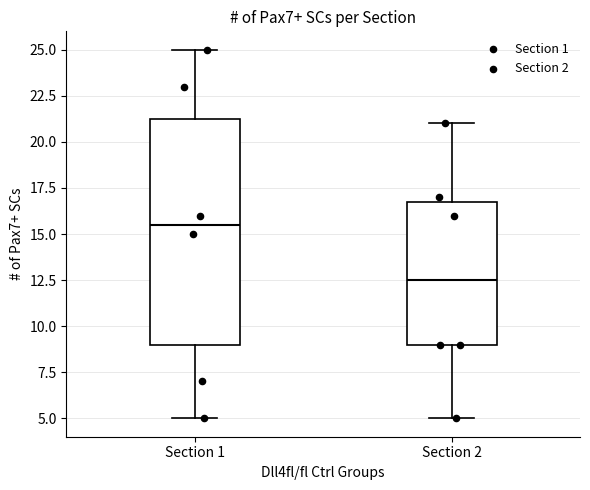

Where is the lower edge of the box for Section 2 on the y-axis? The values are not printed on the chart, so give them approximately, as read against the axis.

9.0